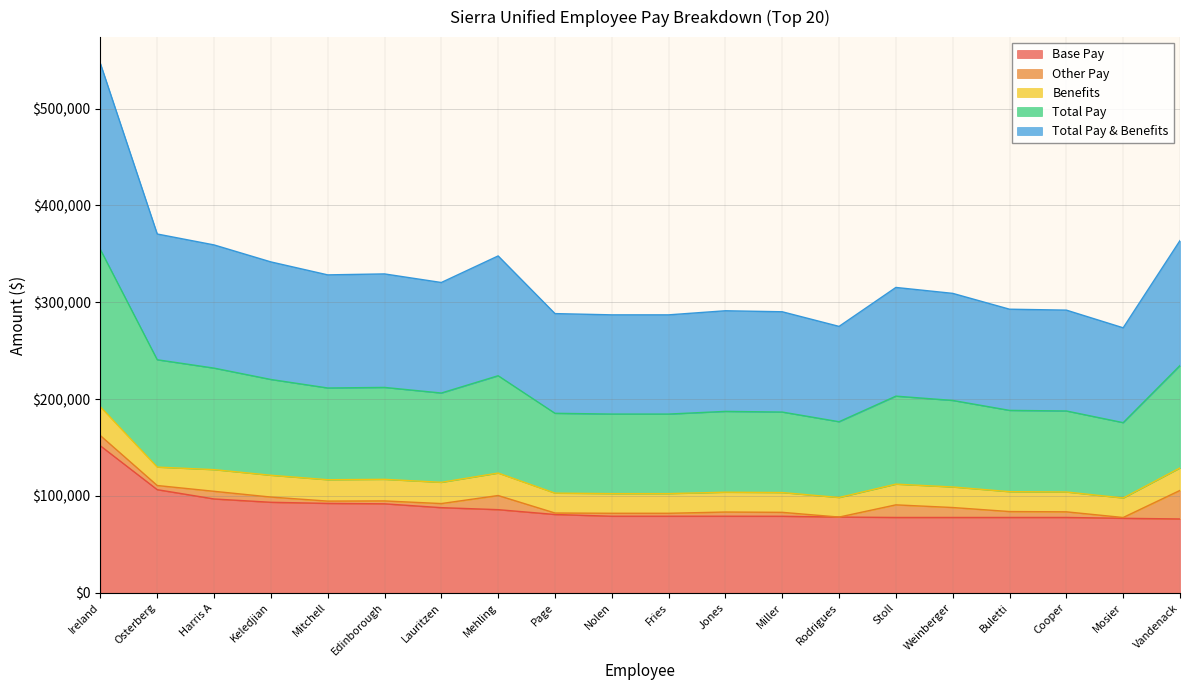

True or false: Total Pay & Benefits has a value of 121412.3 at Keledjian.

True